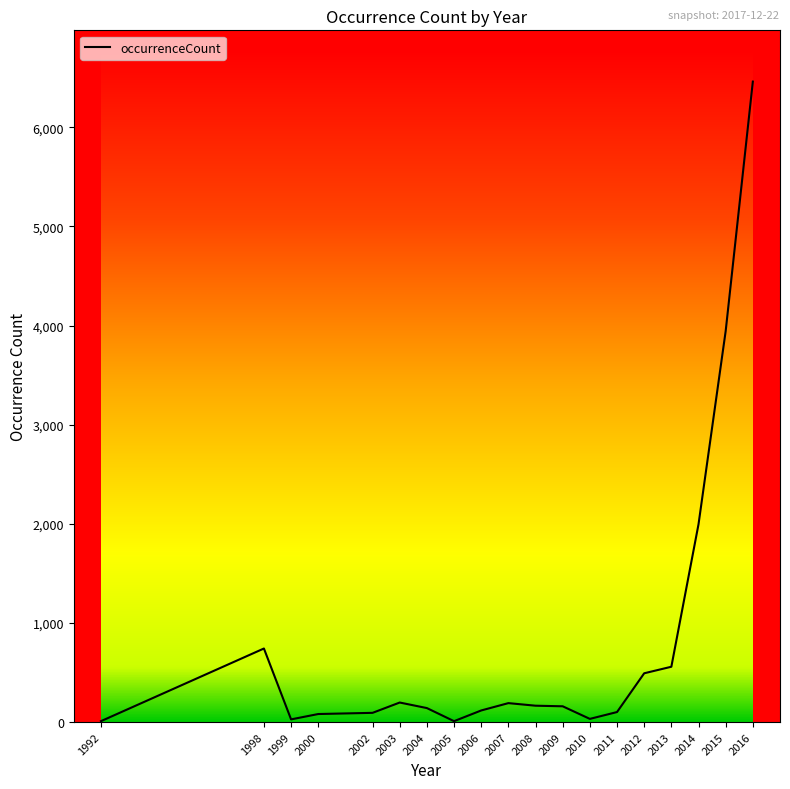

Which category has the highest value across all series?

2016